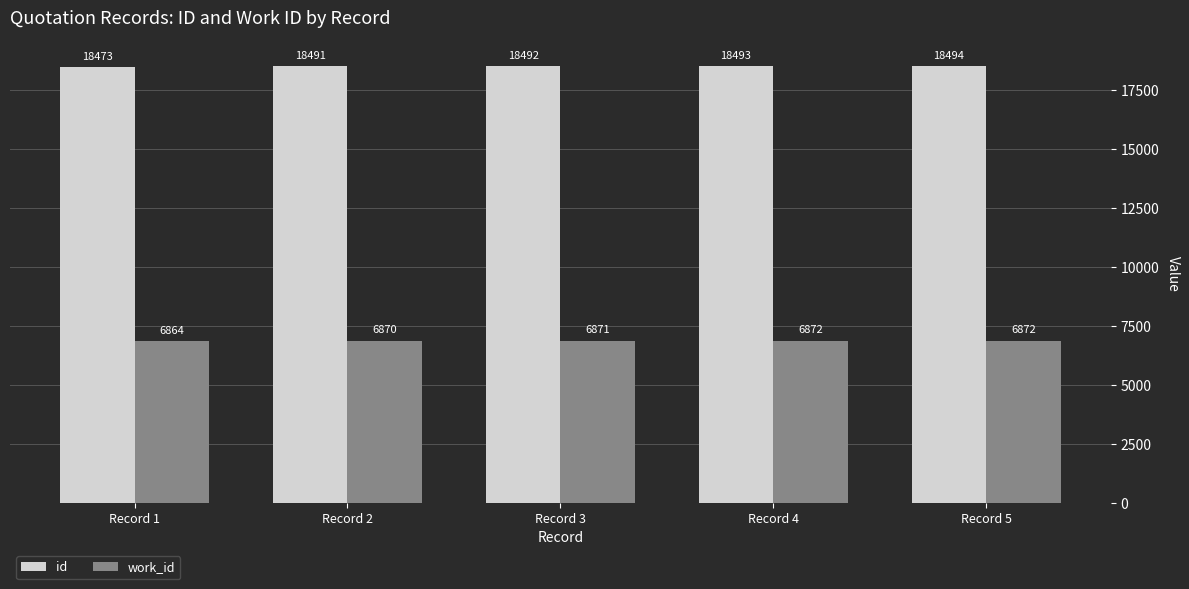

How many work_id values are between 6870 and 6872?

4